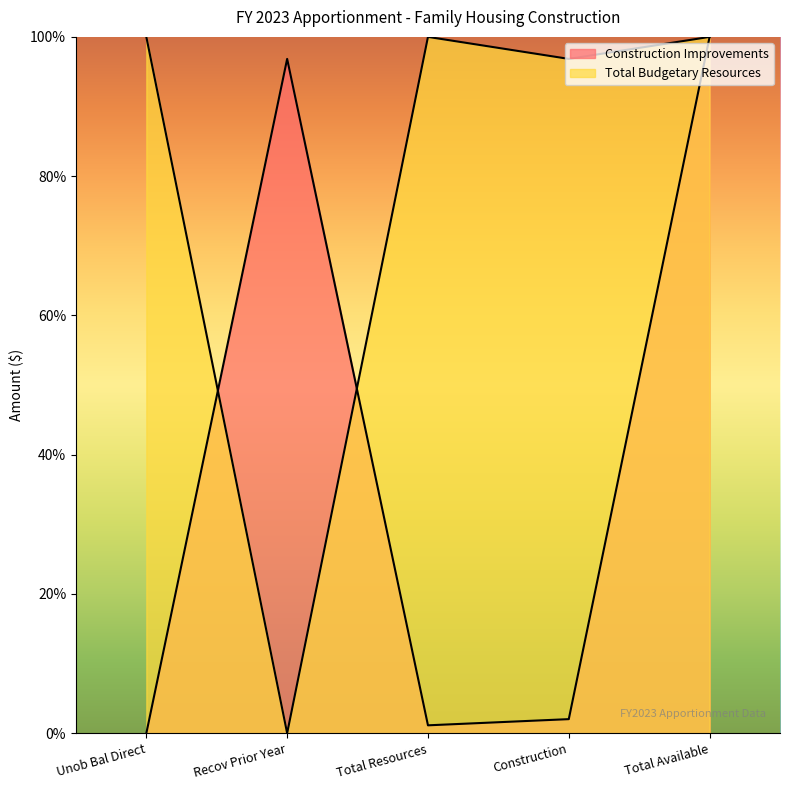

Is it true that Total Budgetary Resources equals 100.0 at Total Resources?

True